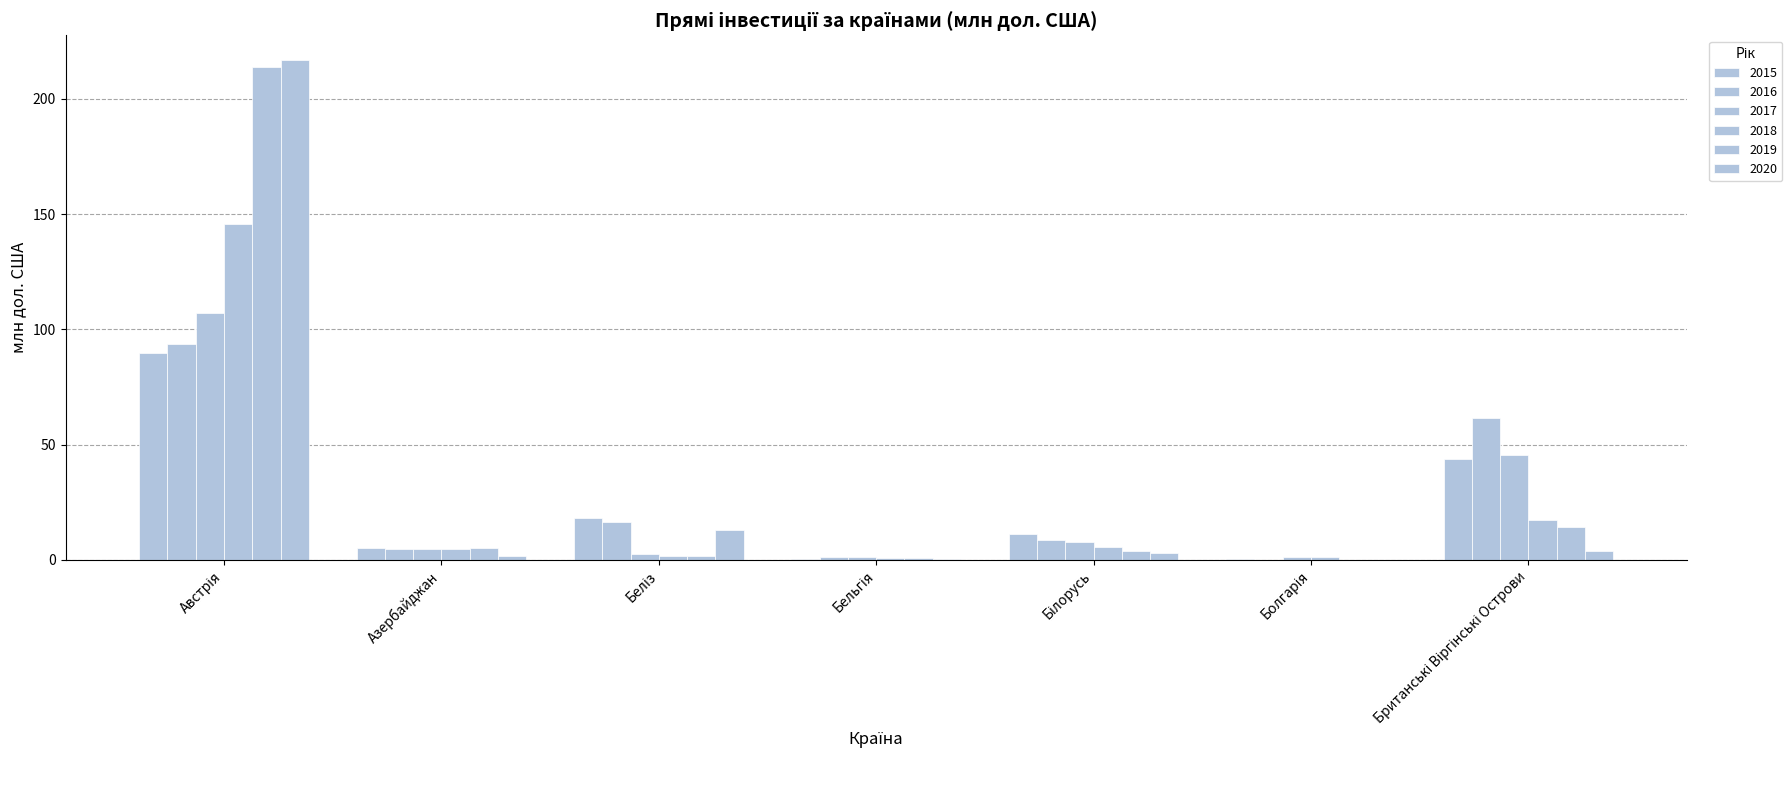

Reading left to right, what are all the values shown in this chart?

2015: 89.9	5.1	18.0	0.2	11.2	0.6	43.6
2016: 93.8	4.8	16.5	1.2	8.8	0.1	61.7
2017: 107.0	4.9	2.6	1.3	7.9	1.3	45.5
2018: 145.7	4.6	1.8	0.9	5.6	1.3	17.2
2019: 213.7	5.2	1.9	0.6	3.8	0.0	14.5
2020: 216.7	1.8	13.2	0.5	3.2	0.0	4.0